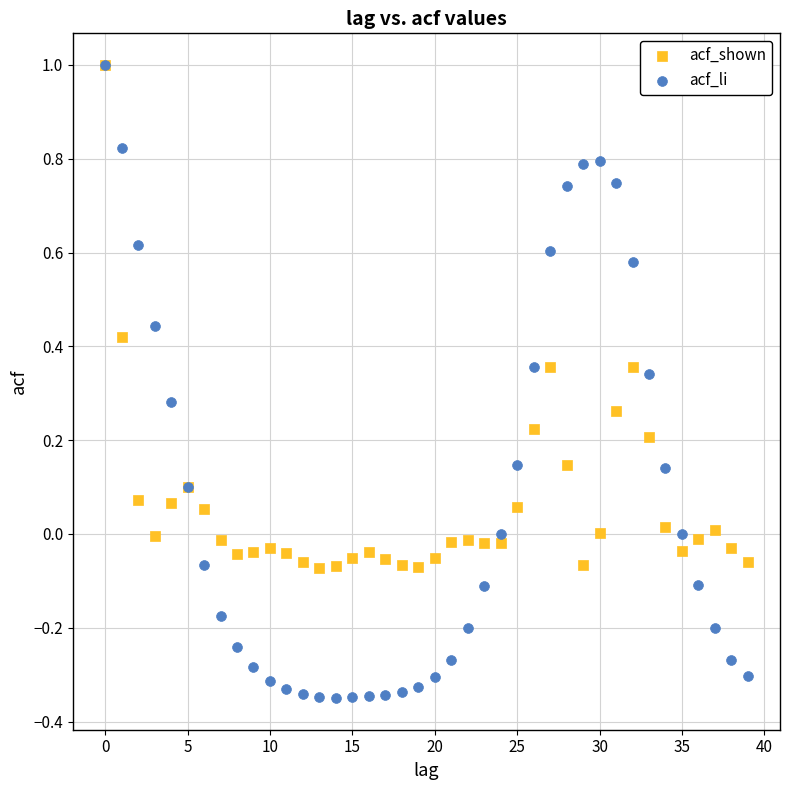

What are all the series names shown in the legend?

acf_shown, acf_li